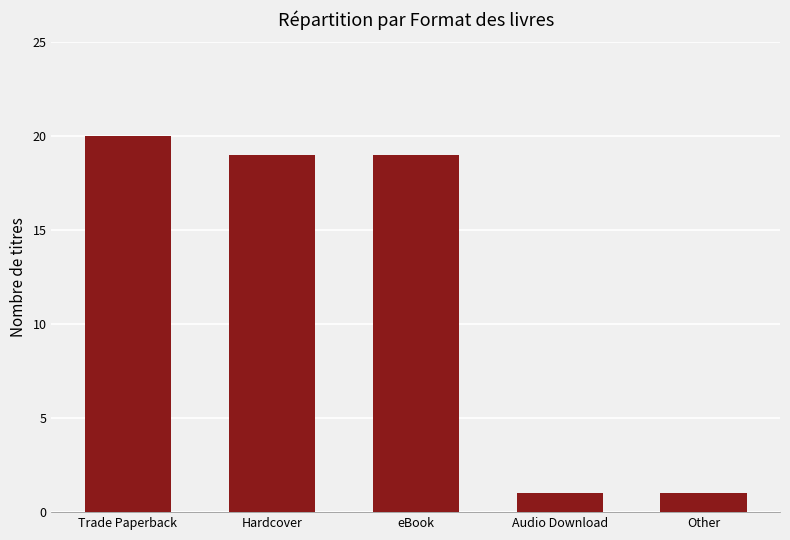

True or false: the data shows 27 at Trade Paperback.

False